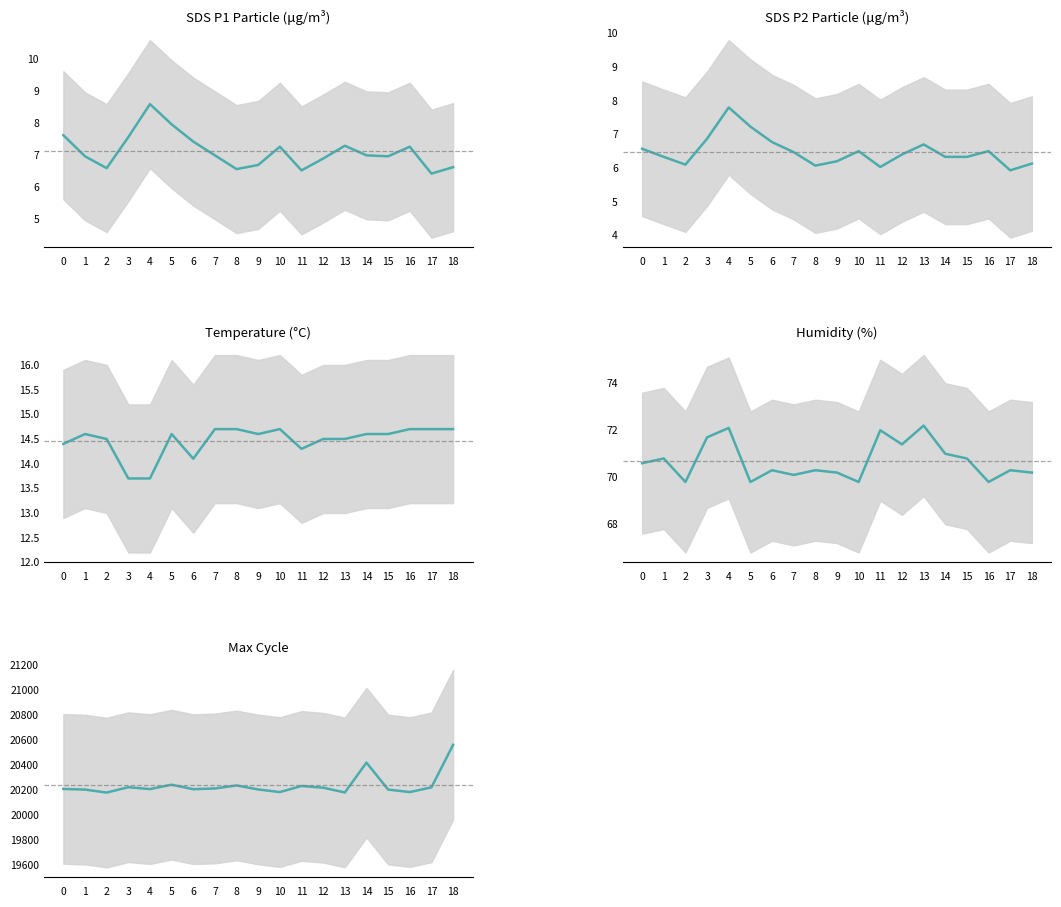

Which category has the lowest value across all series?

17